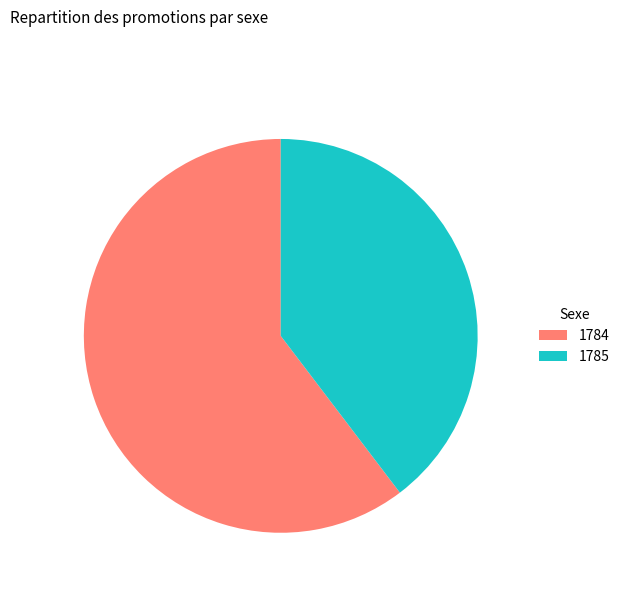

Does 1784 represent more than half of the total?

Yes